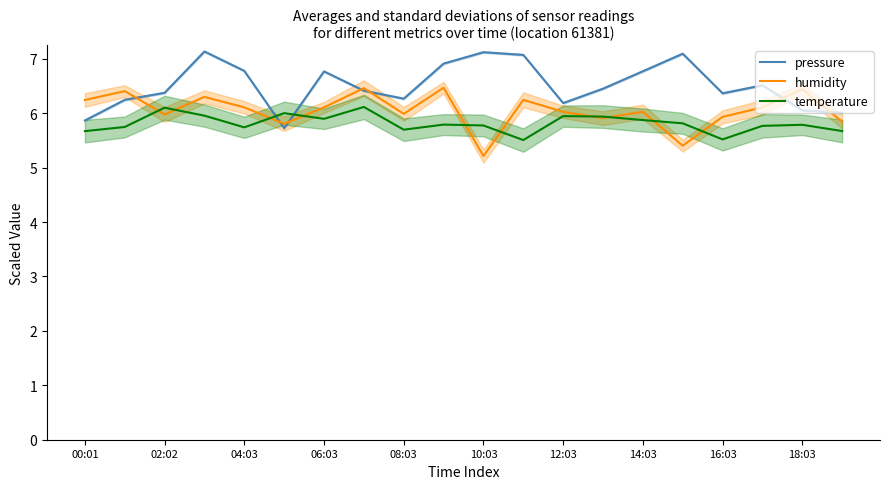

Is it true that temperature equals 3.7 at 10:03?

False